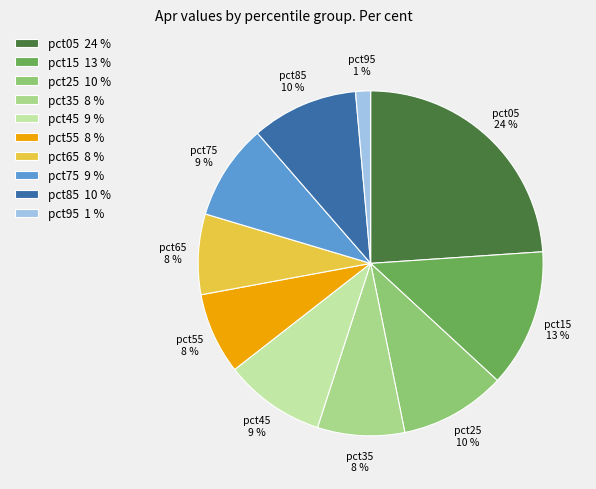

Combined, do pct75 and pct85 account for over 50%?

No